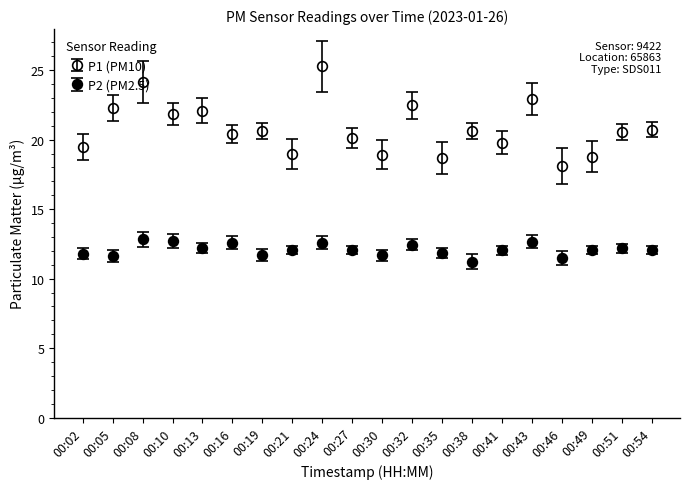

What is the total value across all series at 00:21?

31.0